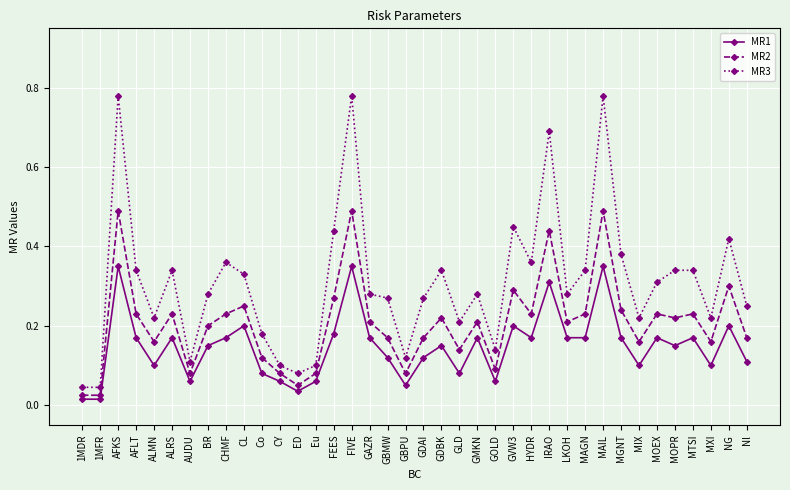

Rank the series by their average value, from highest to lowest.

MR3, MR2, MR1